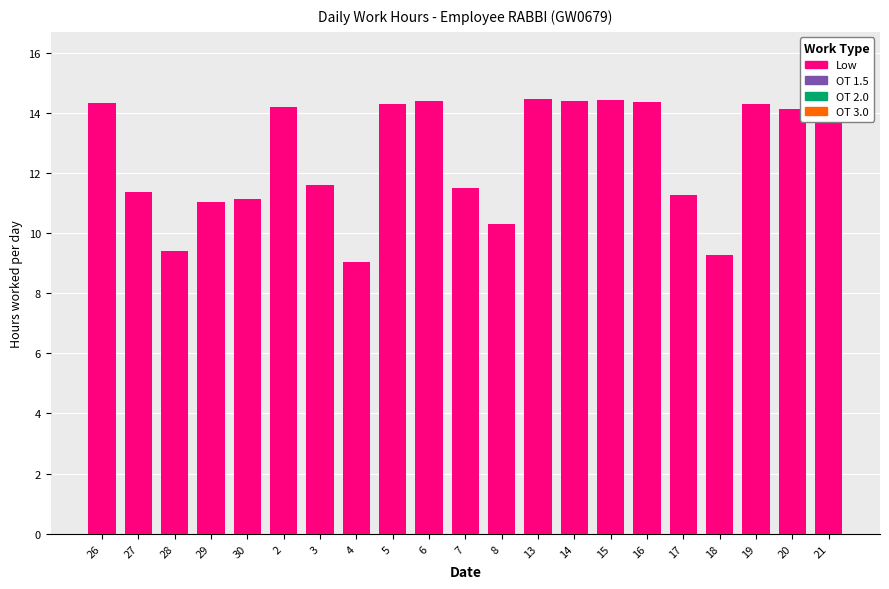

What is the label of the 11th bar from the left?

7